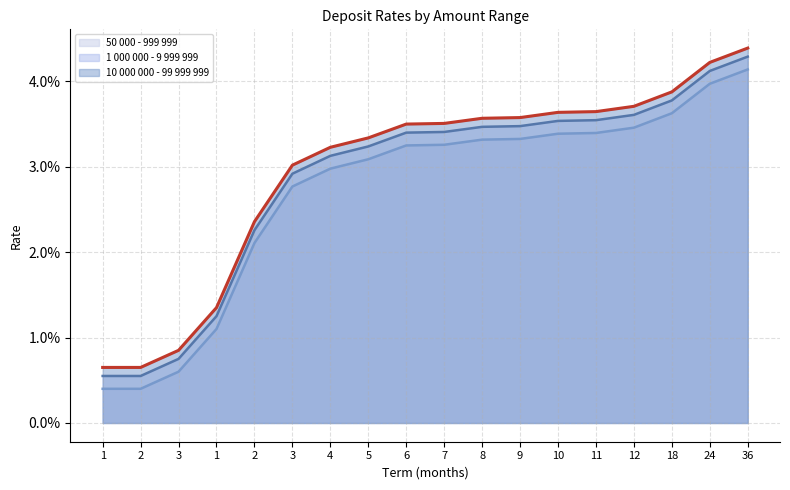

Which category has the lowest value across all series?

1